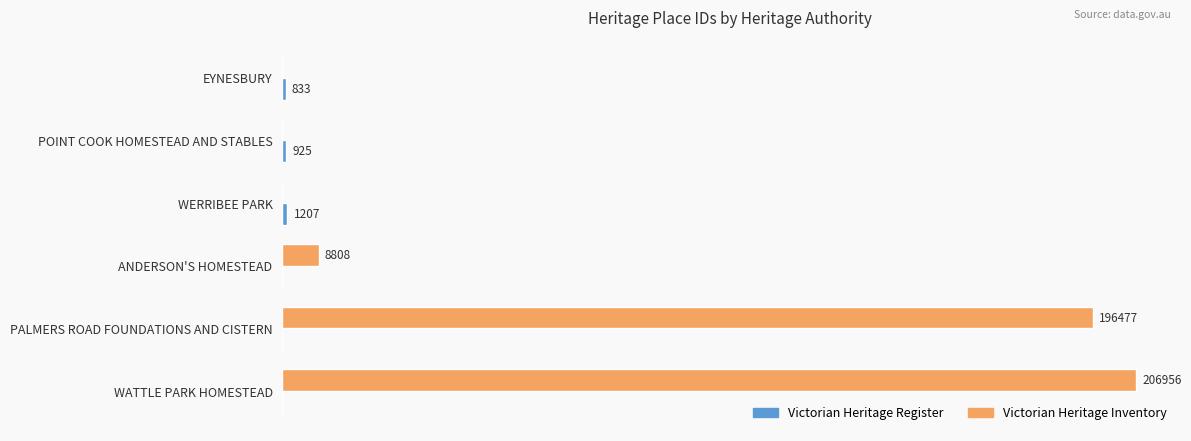

At which category does the chart reach its peak across all series?

WATTLE PARK HOMESTEAD